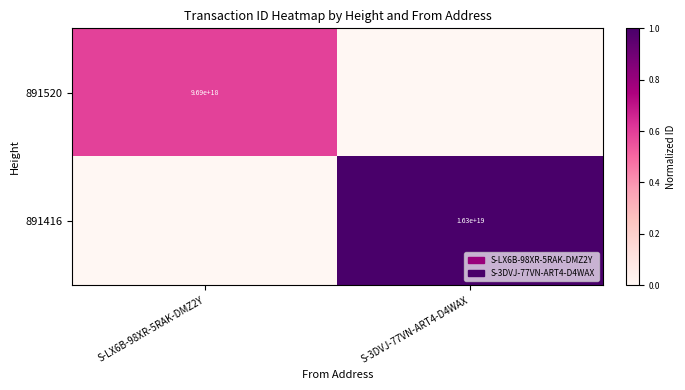

Rank the series at S-3DVJ-77VN-ART4-D4WAX from lowest to highest value.

891520, 891416